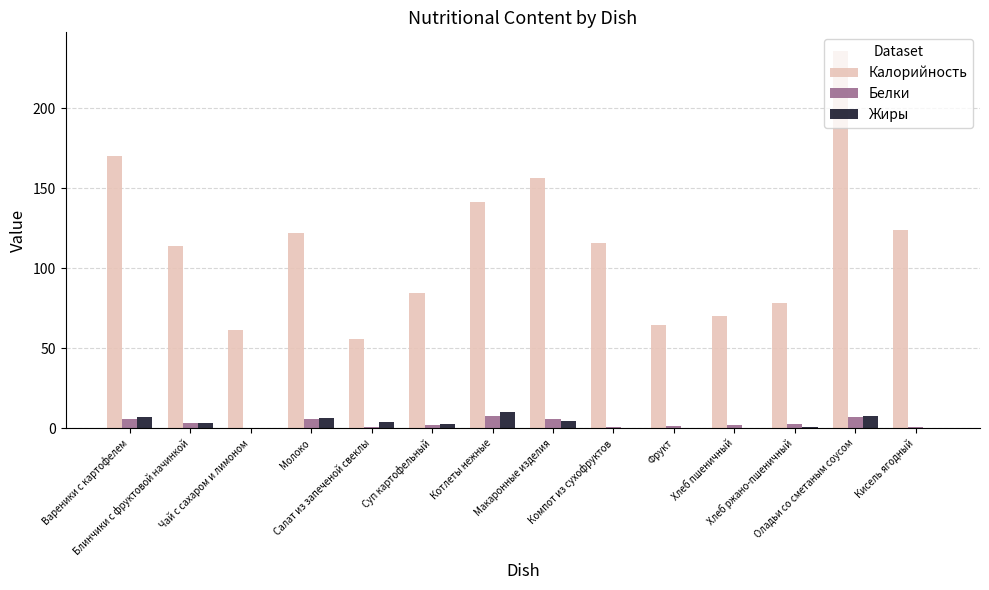

How many series are shown in this chart?

3